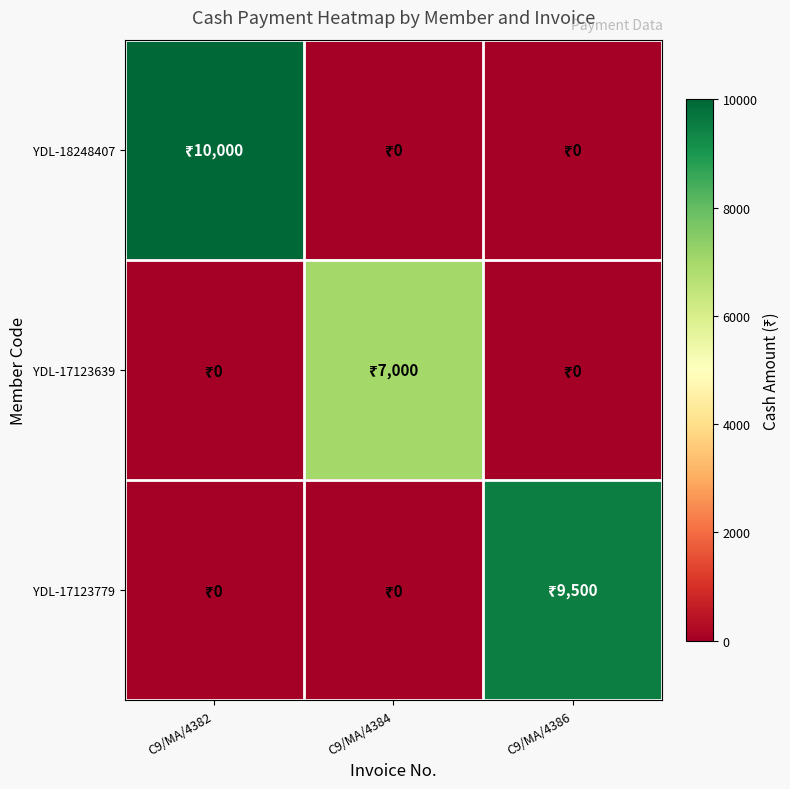

Reading left to right, transcribe all the data shown in this chart.

YDL-18248407: C9/MA/4382=10000	C9/MA/4384=0	C9/MA/4386=0
YDL-17123639: C9/MA/4382=0	C9/MA/4384=7000	C9/MA/4386=0
YDL-17123779: C9/MA/4382=0	C9/MA/4384=0	C9/MA/4386=9500